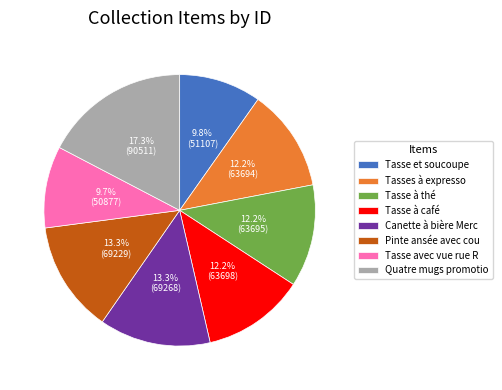

What is the ratio of the value at Tasses à expresso to the value at Pinte ansée avec cou?

0.9